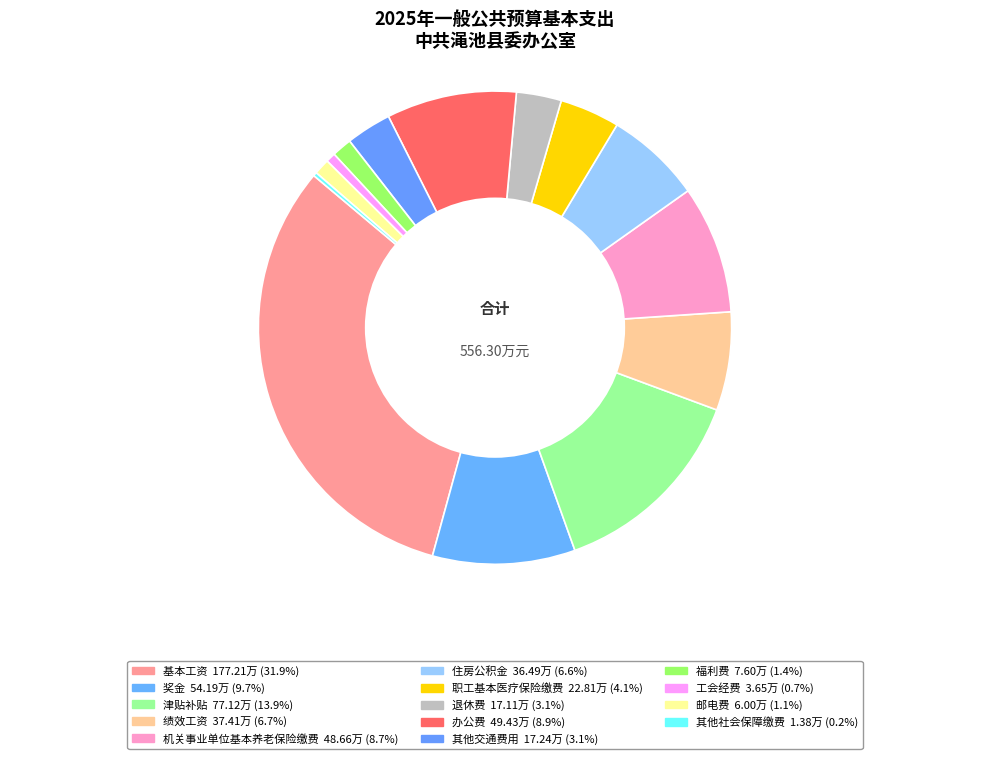

Which slice is the largest?

基本工资